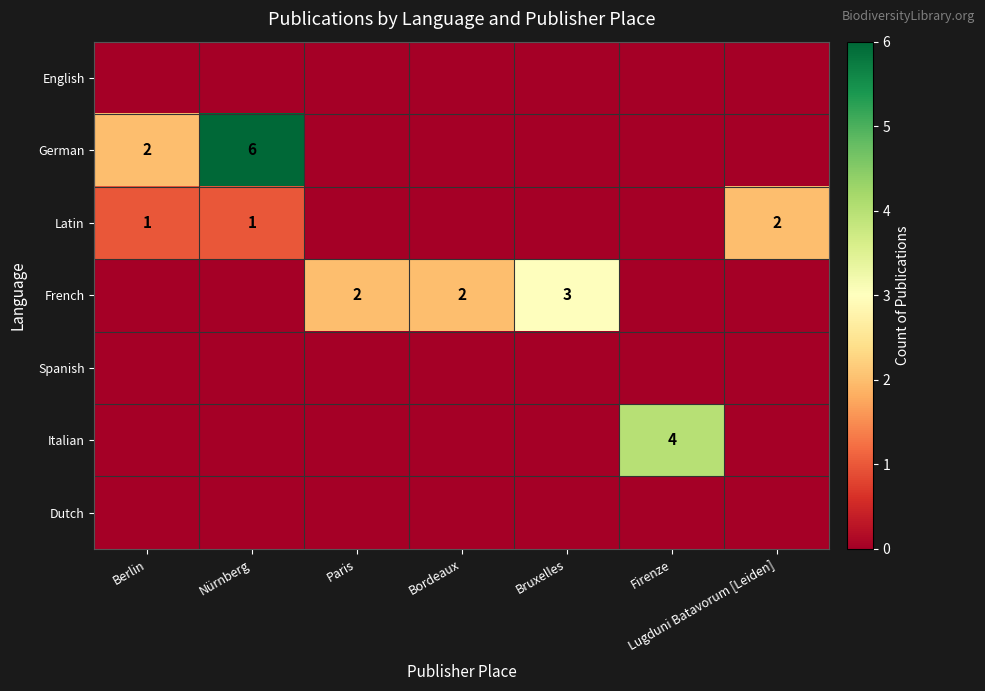

True or false: German has a value of 6 at Nürnberg.

True